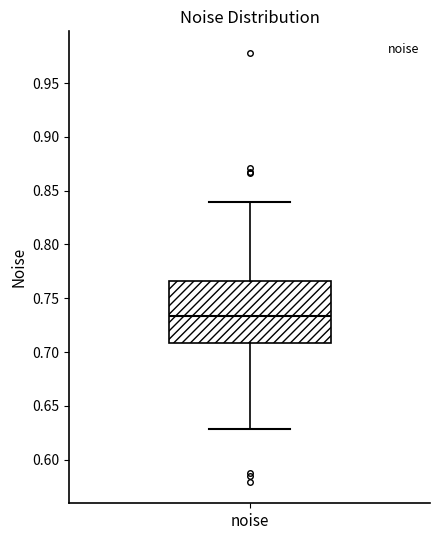

Transcribe this box plot: give where the median line is, the range the box spans, and where the two whiskers end, as read against the y-axis. The values are not printed on the chart, so give them approximately, as read against the axis.

median 0.735, box 0.710 to 0.765, whiskers 0.630 to 0.840